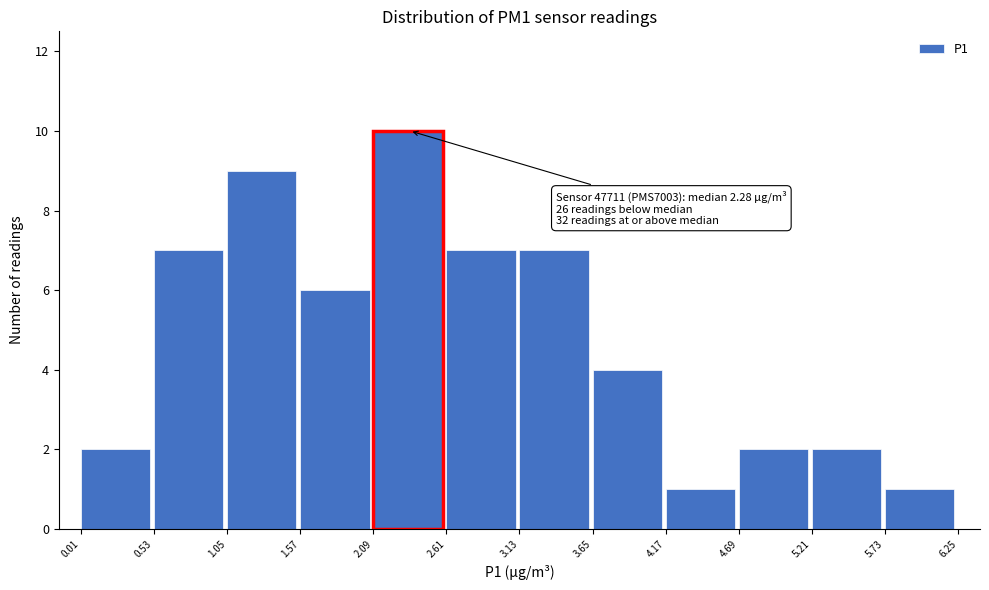

Which range on the x-axis has the tallest bar?

2.09 to 2.61